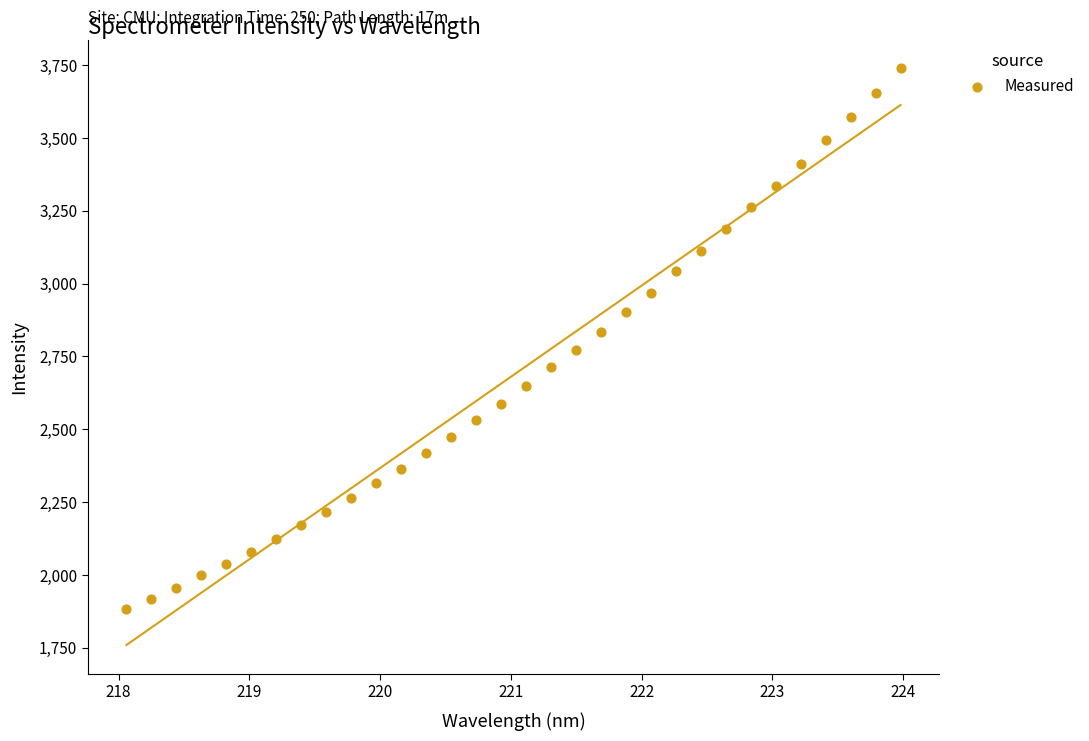

What is the range of X values (max minus min)?

5.9